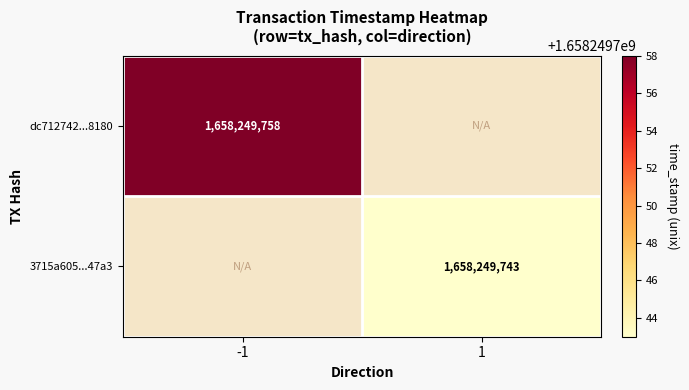

What is the highest value of the 3715a6054424bcc7b0f946744c5b8d5179e47a3 series?

1658249743